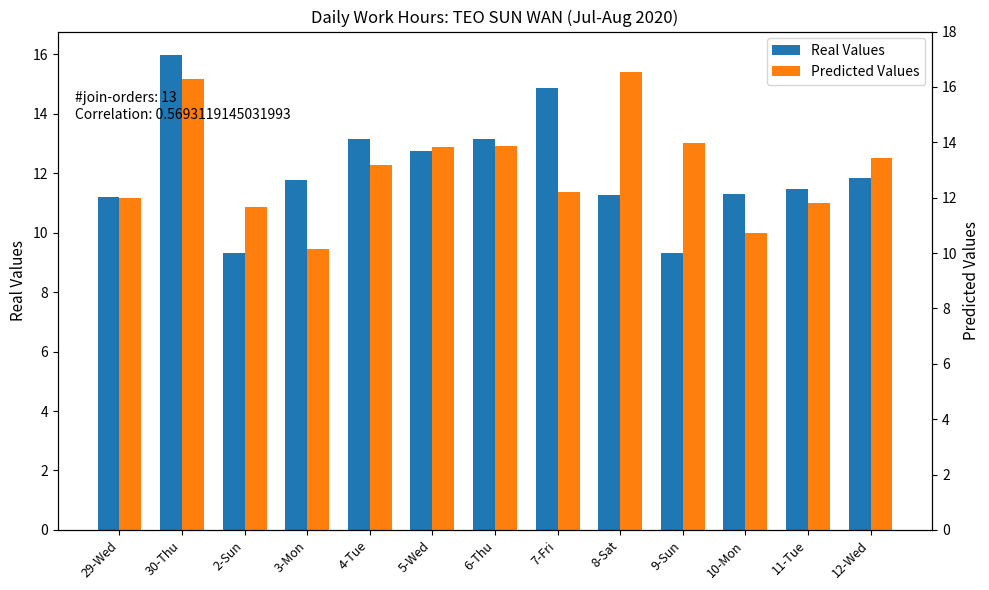

Are the bars horizontal?

No